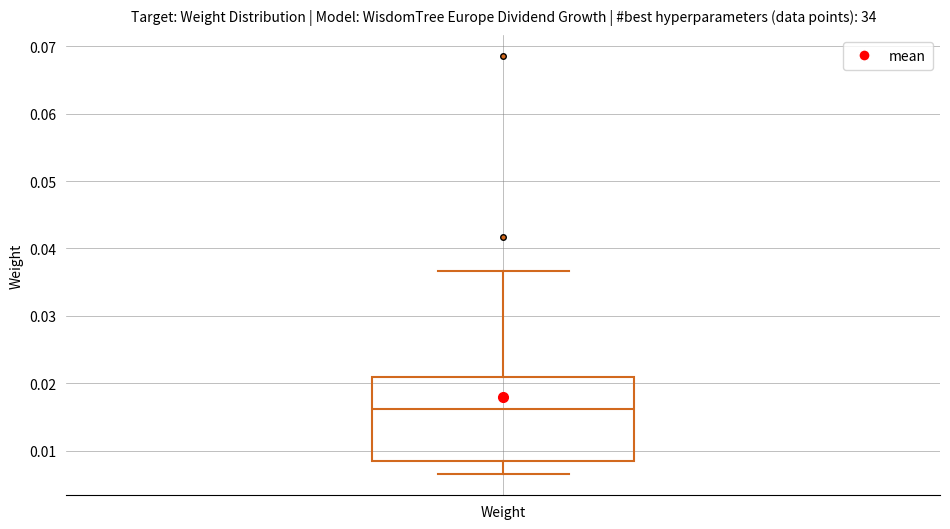

Read this box plot against the y-axis: the position of the median line, the range covered by the box, and the ends of both whiskers. The values are not printed on the chart, so give them approximately, as read against the axis.

median 0.016, box 0.008 to 0.021, whiskers 0.006 to 0.037